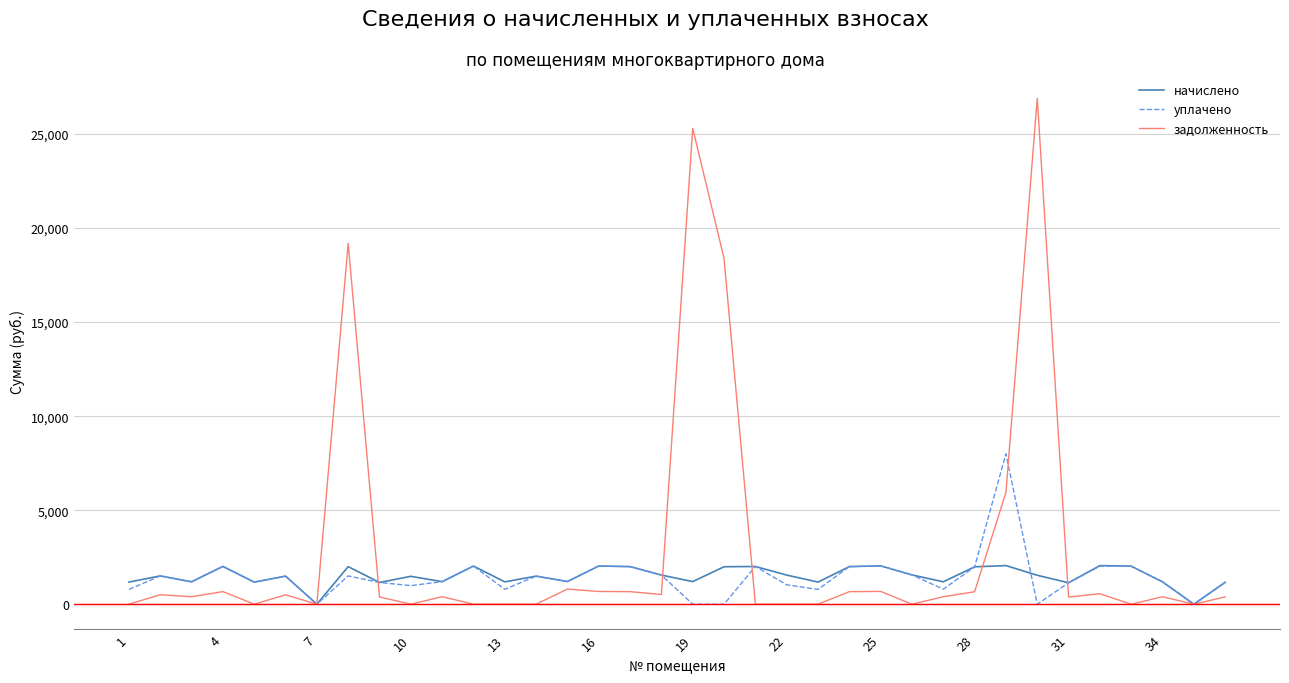

What is the maximum value for уплачено?

7998.7